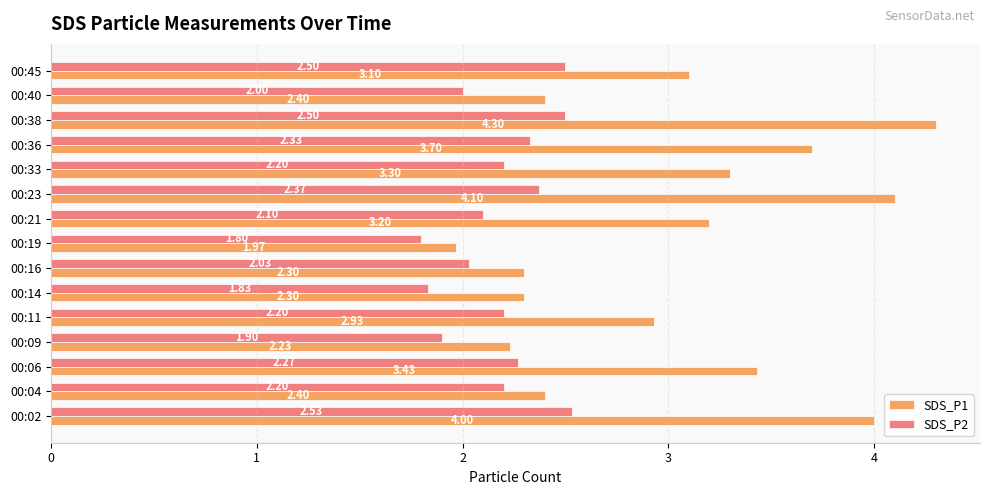

Is the value of SDS_P1 at 00:14 greater than the value of SDS_P2 at 00:02?

No